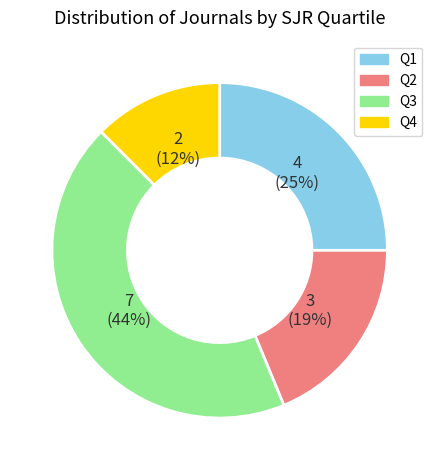

Between Q4 and Q2, which is larger?

Q2